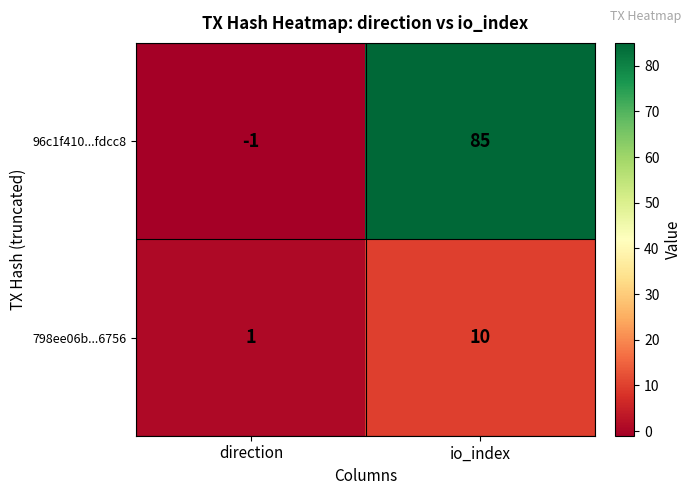

What is the sum of all 96c1f410...fdcc8 values?

84